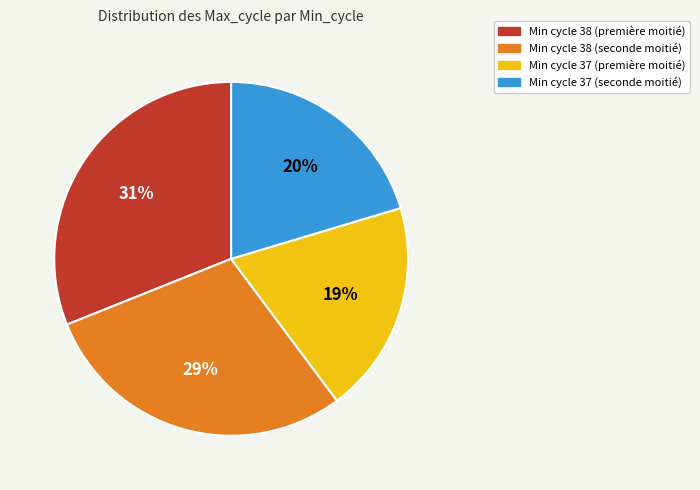

To the nearest percent, what is the difference between the largest and smallest slice percentages?

12%